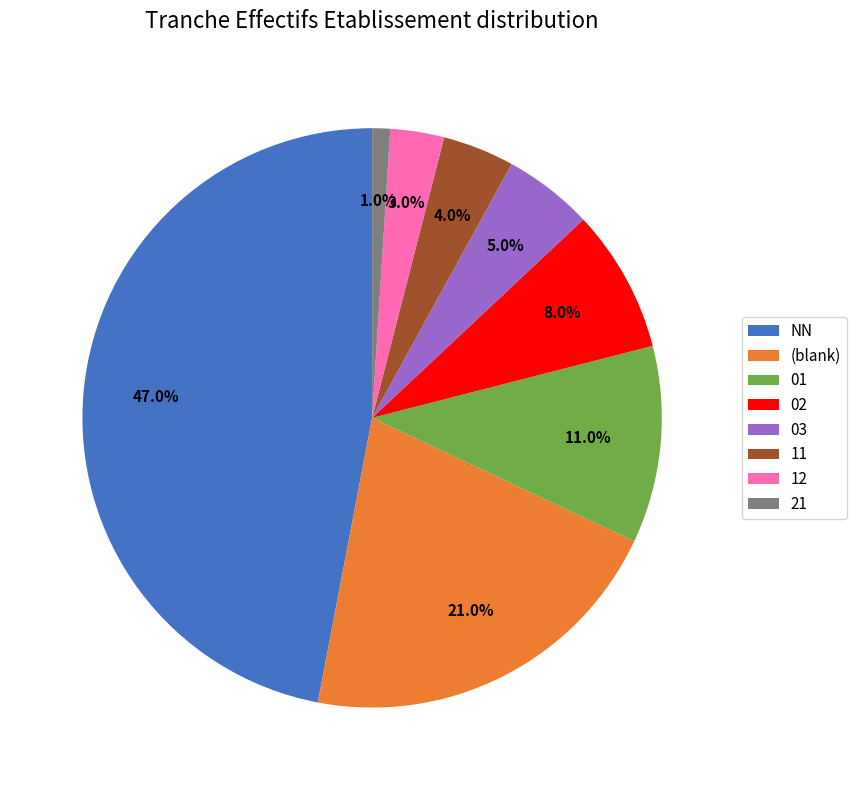

Which has a higher value, 21 or NN?

NN